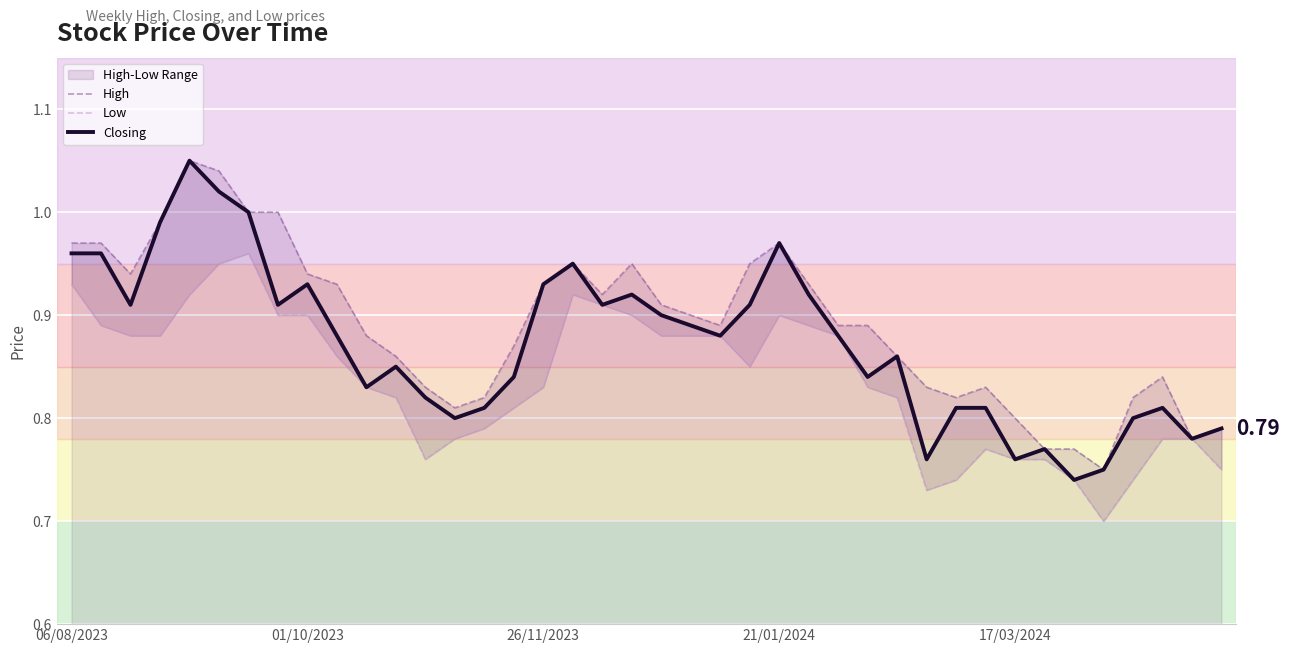

What is the difference between the highest and lowest values at 31?

0.1